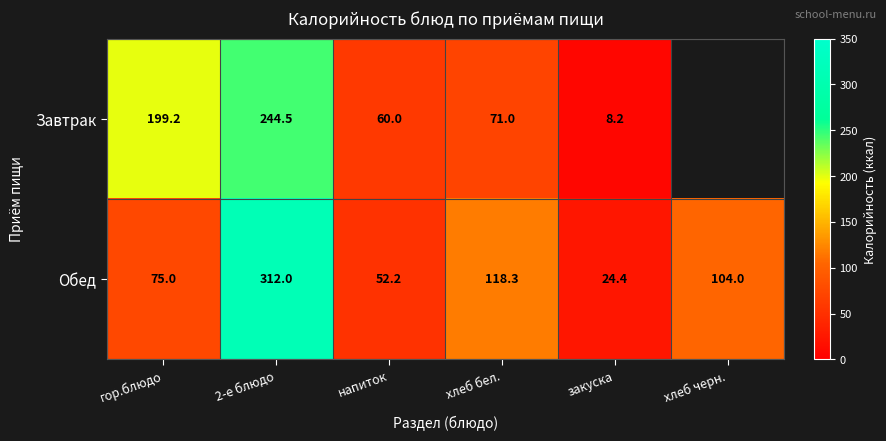

The value of Завтрак at гор.блюдо is 98.3. True or false?

False